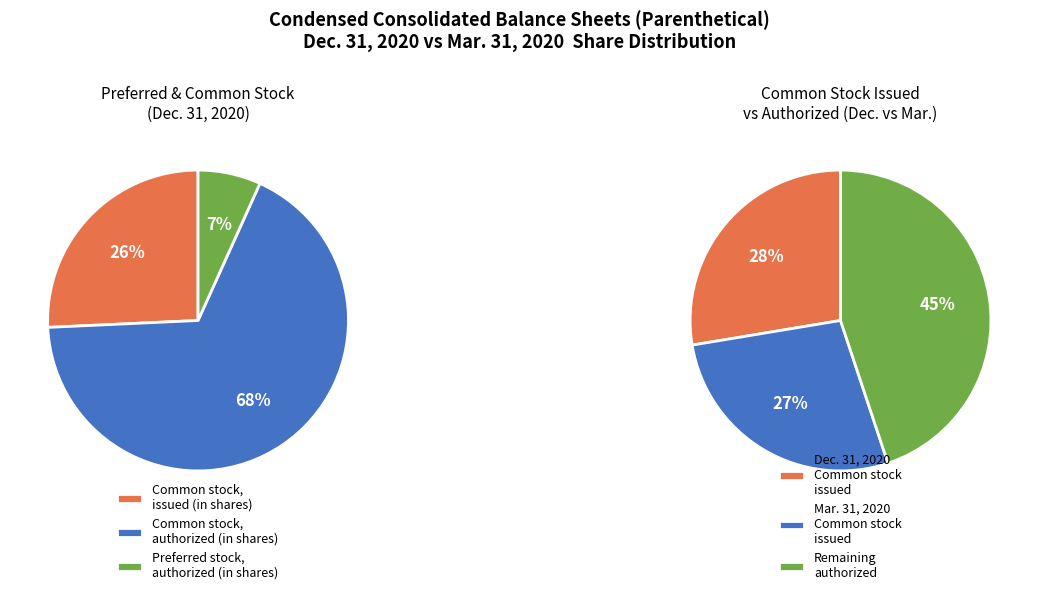

Is there any slice that represents more than half of the pie?

Yes